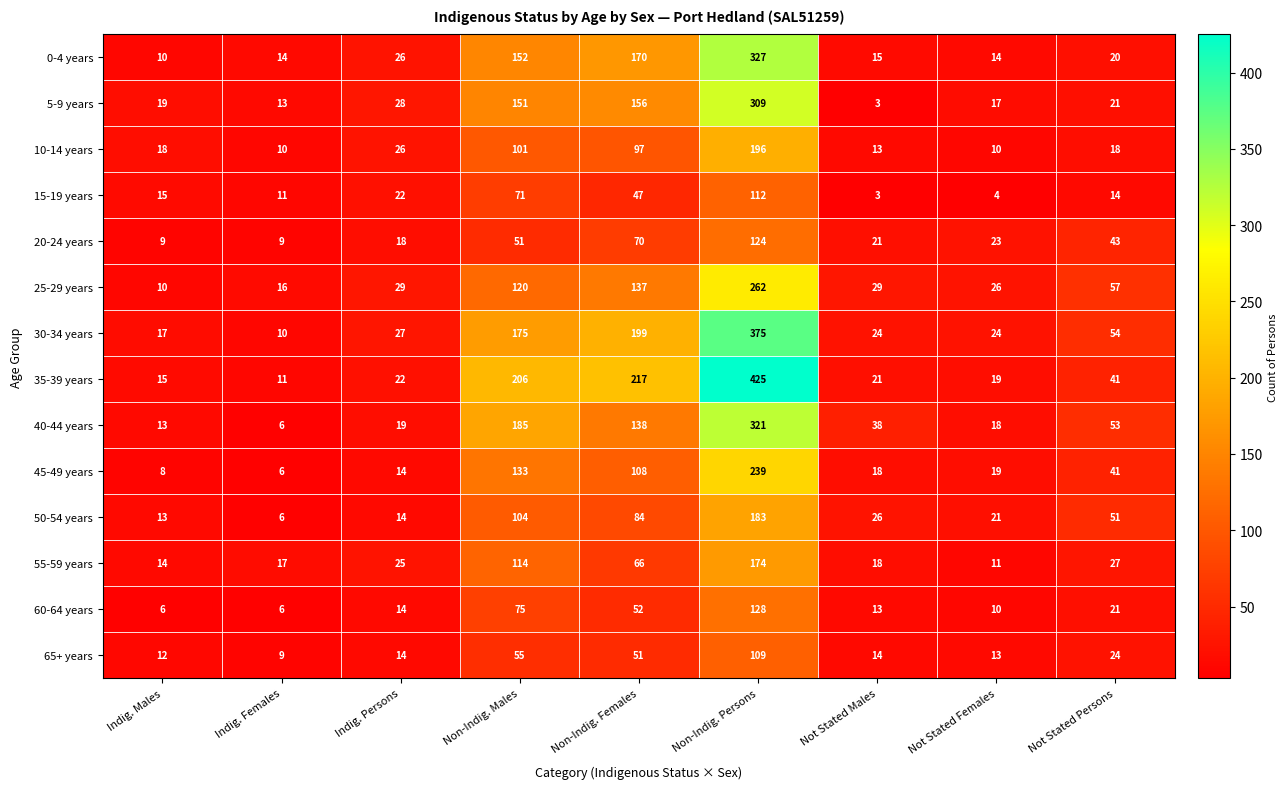

What is the average value of the 40-44 years series?

88